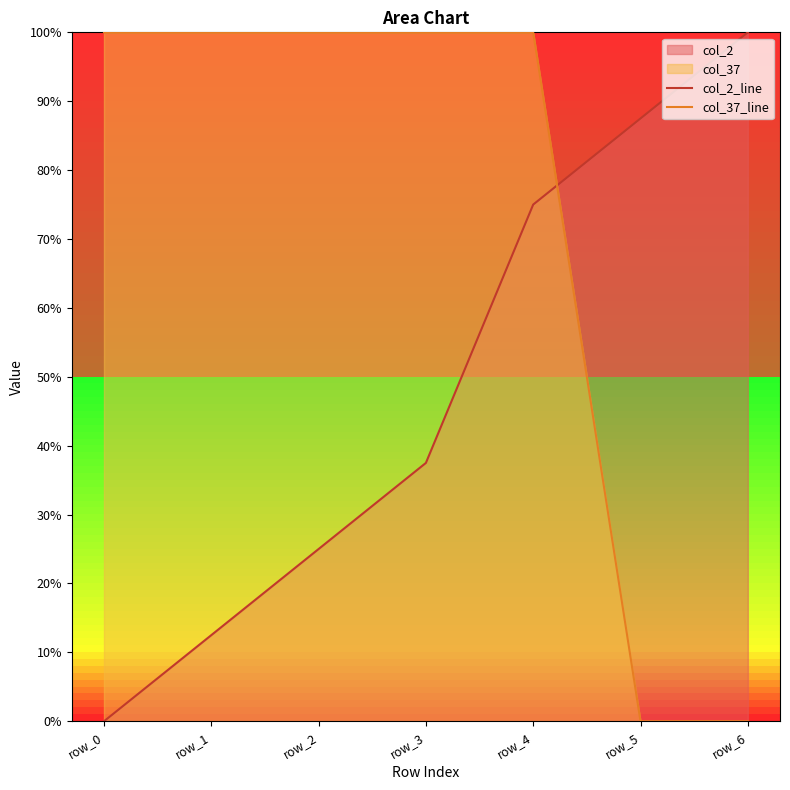

Rank the categories by col_2_line value from highest to lowest.

row_6, row_5, row_4, row_3, row_2, row_1, row_0